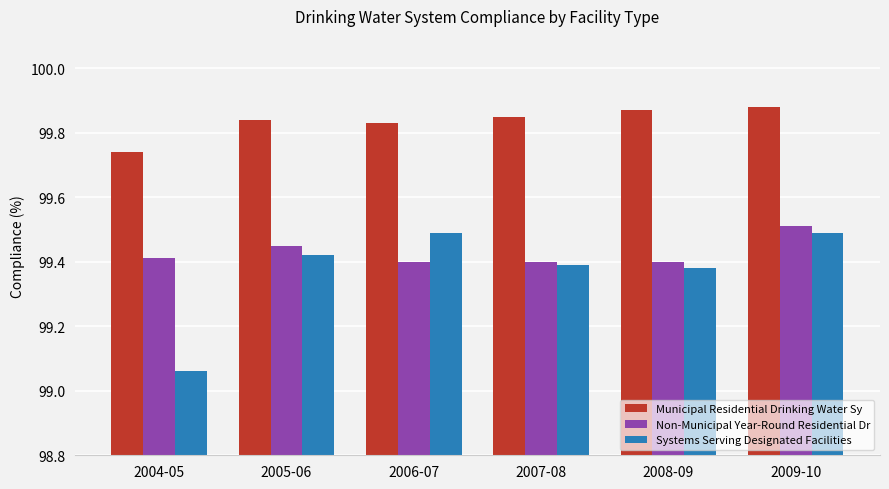

Which series has the largest total across all categories?

Municipal Residential Drinking Water Sy